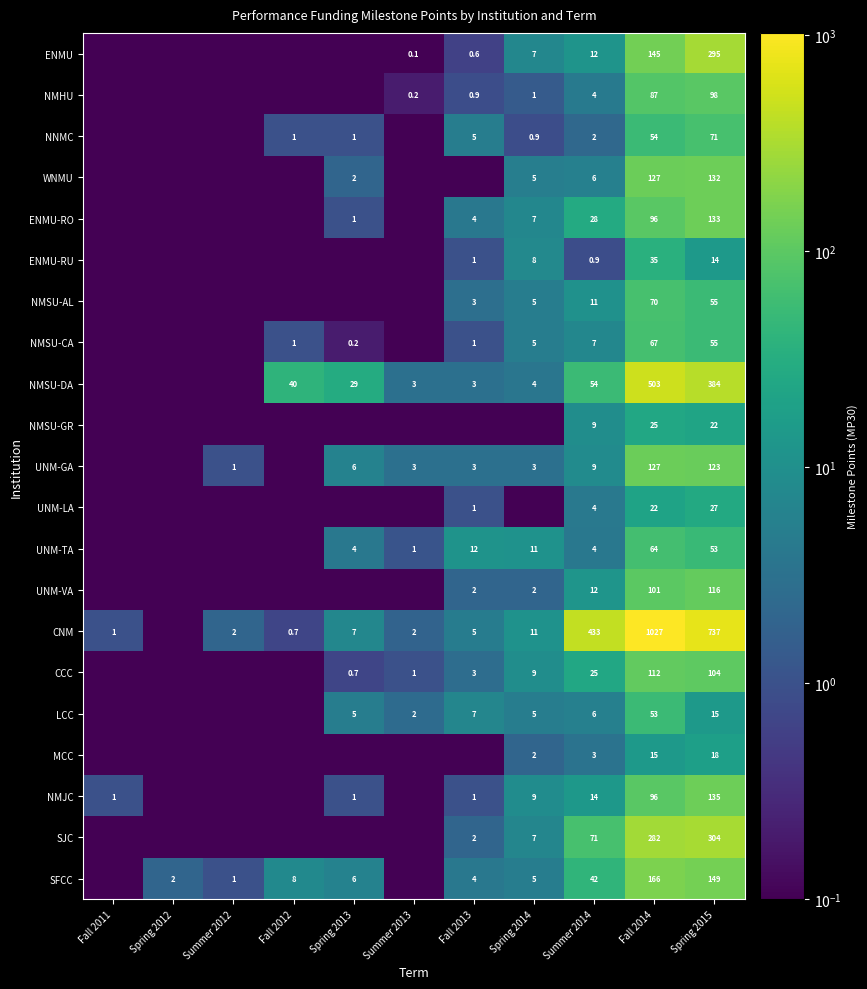

What is the difference between the highest and lowest values at Fall 2014?

1012.0